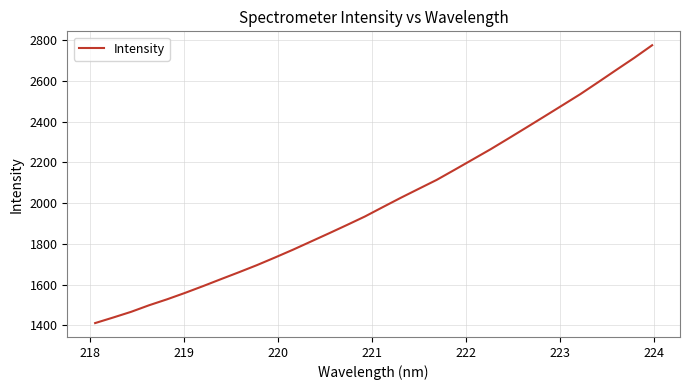

What is the greatest value displayed?

2775.7